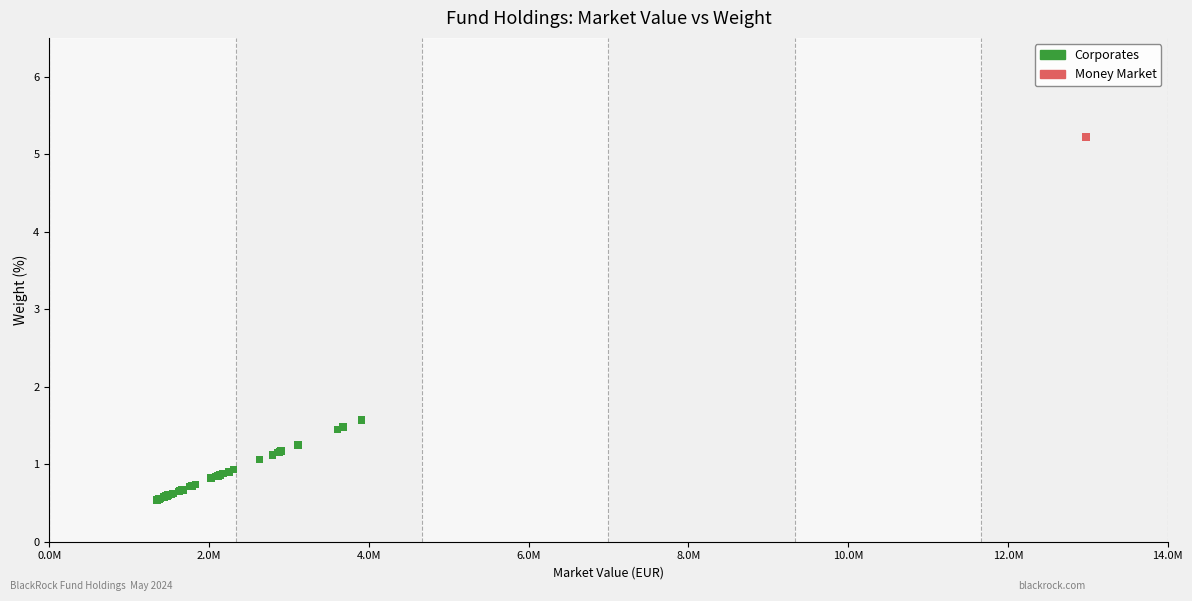

What are all the series names shown in the legend?

Corporates, Money Market